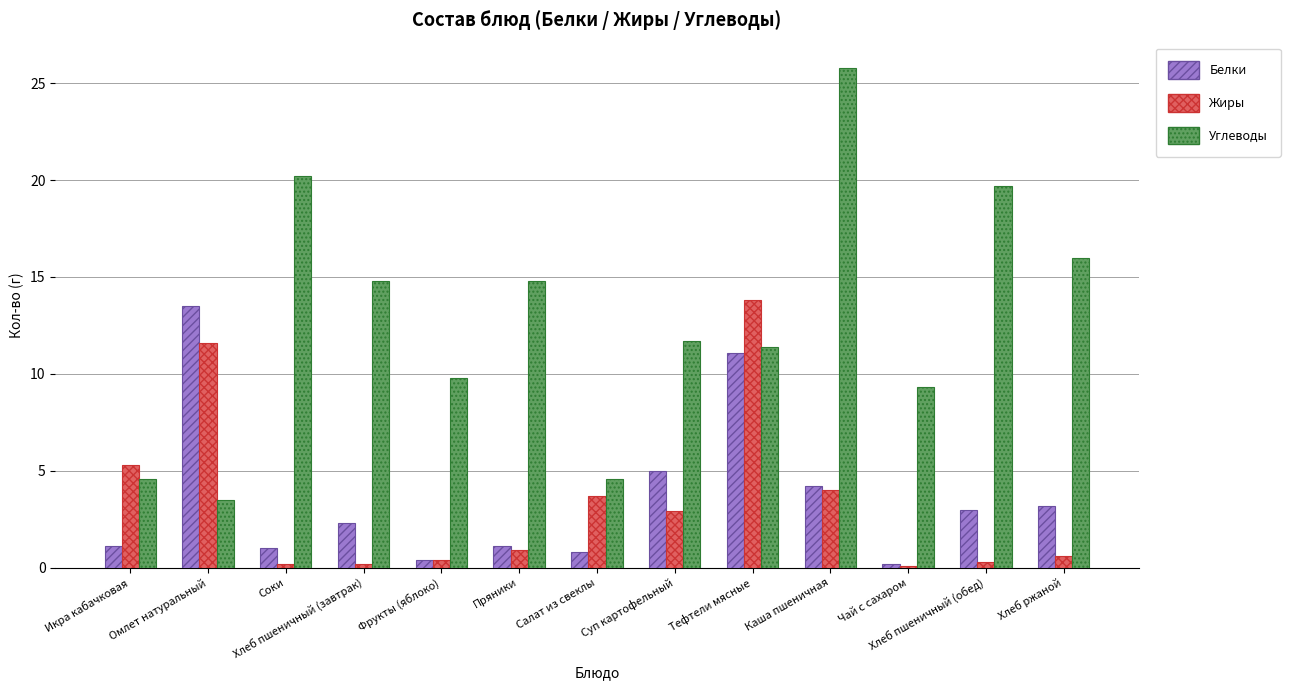

What is the label of the 12th bar from the left?

Хлеб пшеничный (обед)